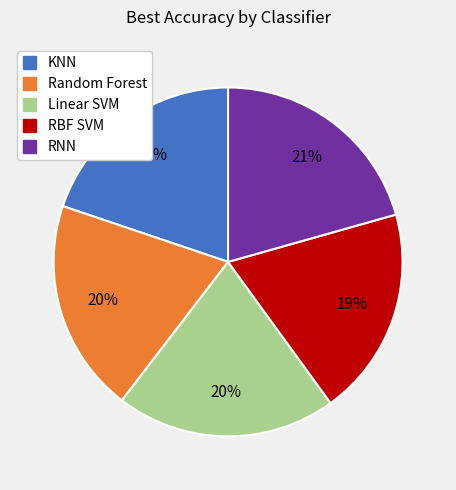

To the nearest percent, what is the average slice percentage?

20%